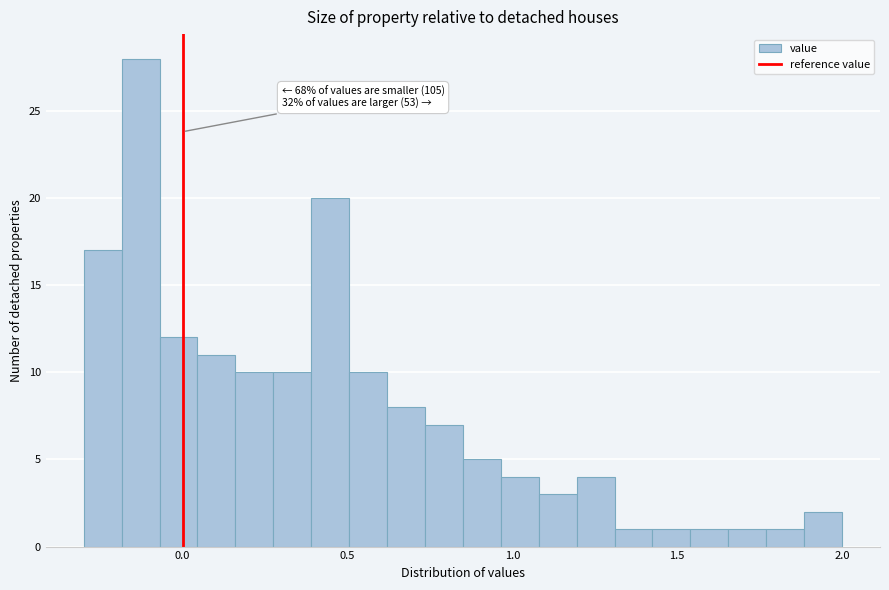

Around what value on the x-axis is the tallest bar? Give the approximate position of its centre, as read against the axis.

-0.15